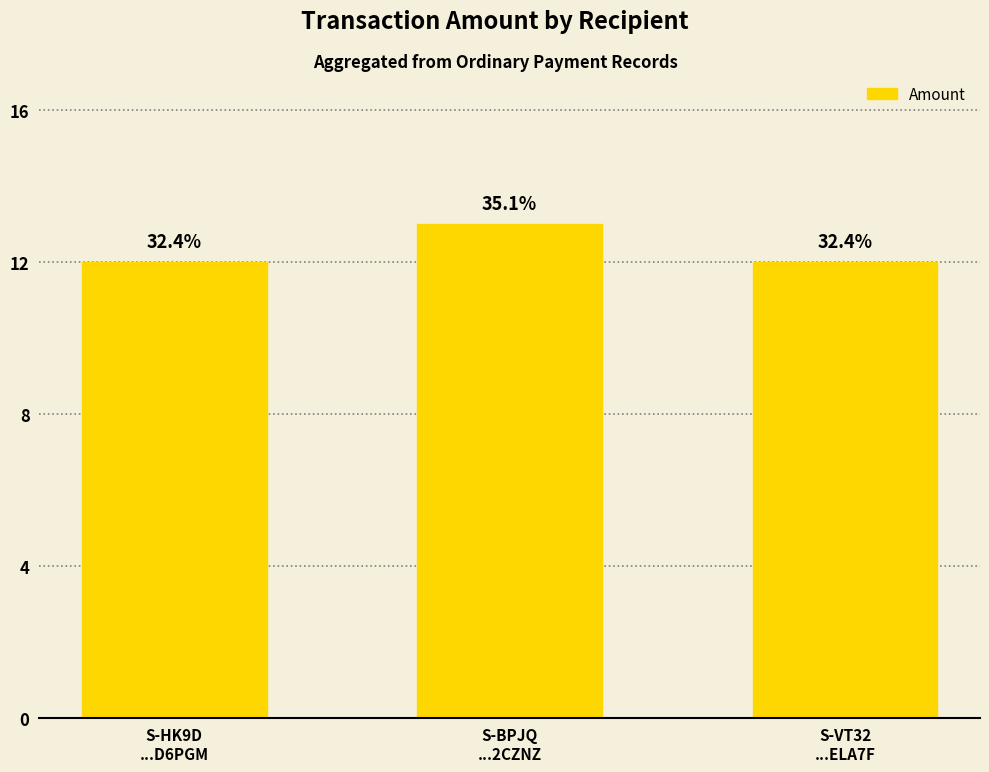

List the labels in order of value, smallest first.

S-HK9D
...D6PGM, S-VT32
...ELA7F, S-BPJQ
...2CZNZ